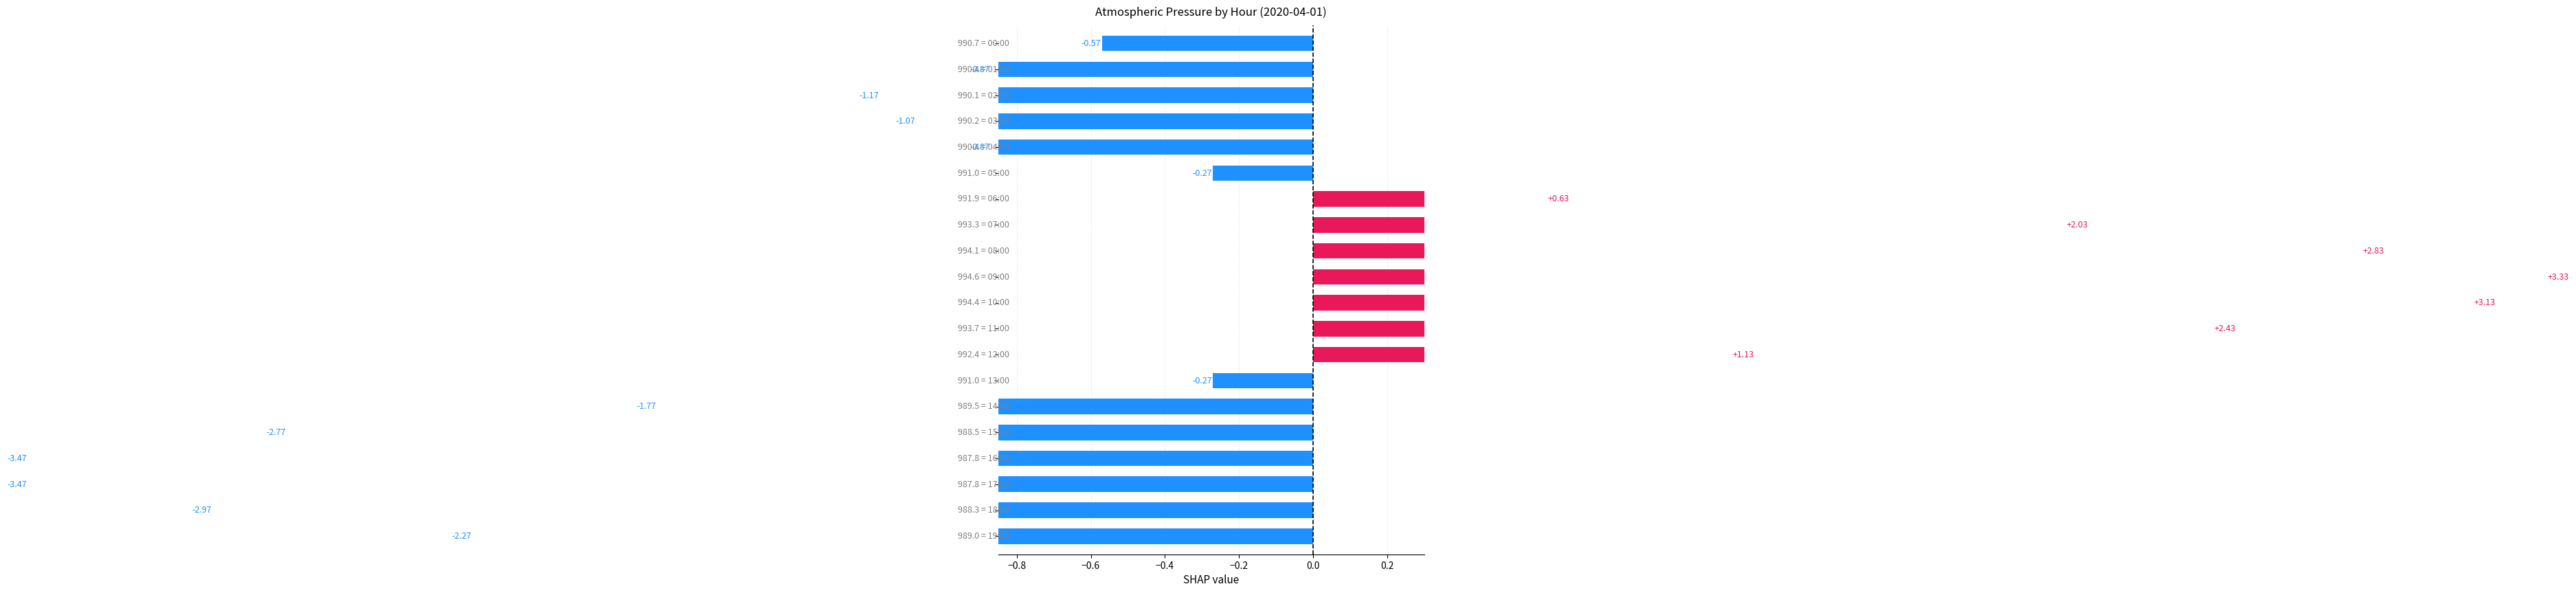

How many bars are there in total?

20